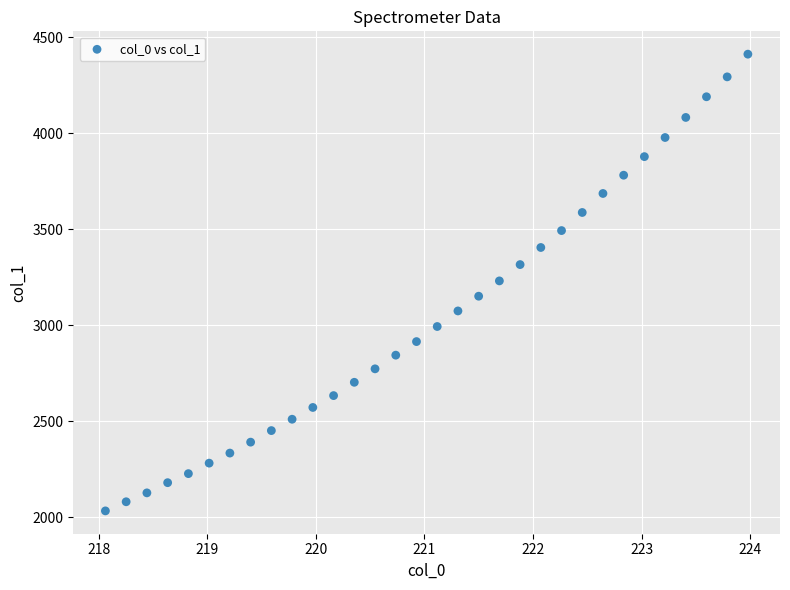

What is the range of Y values (max minus min)?

2379.1